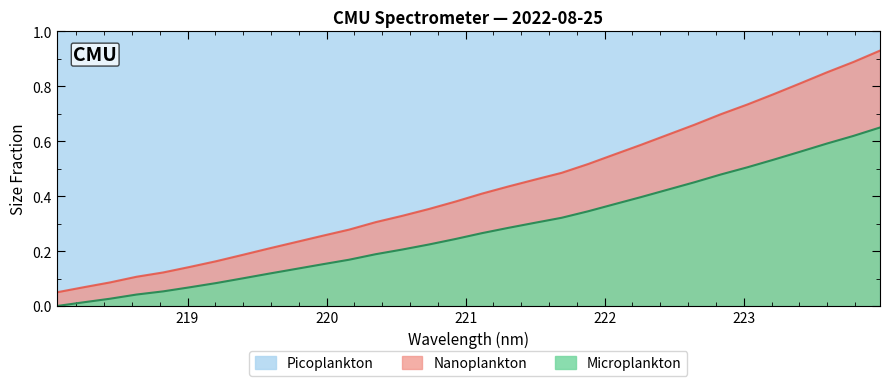

What is the greatest value displayed?

1.0